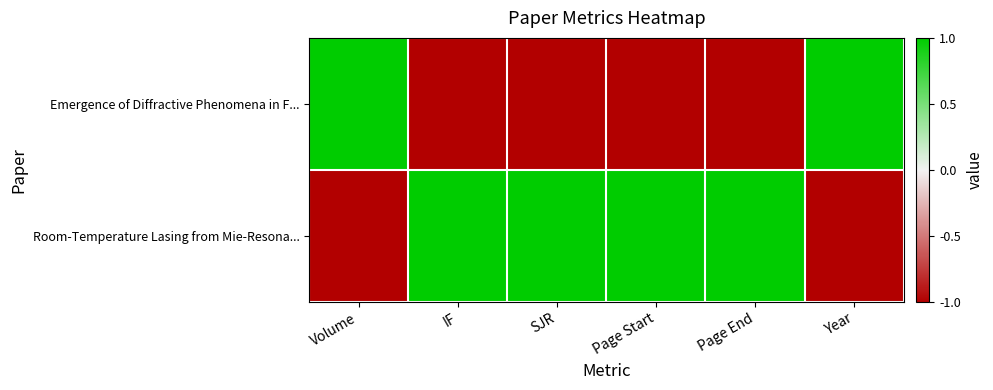

Count the number of data series in this chart.

2